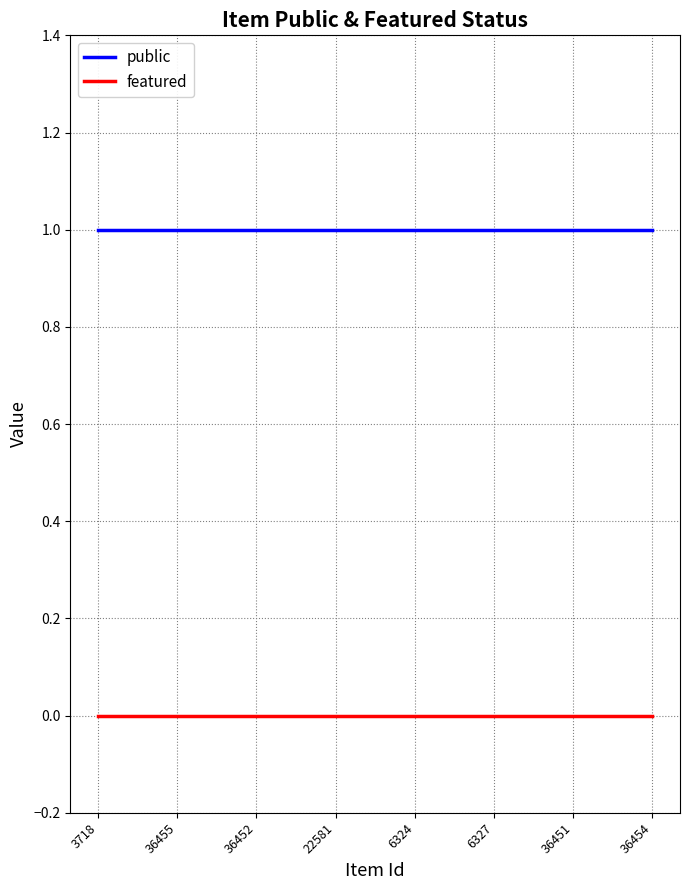

Rank the series by their average value, from lowest to highest.

featured, public